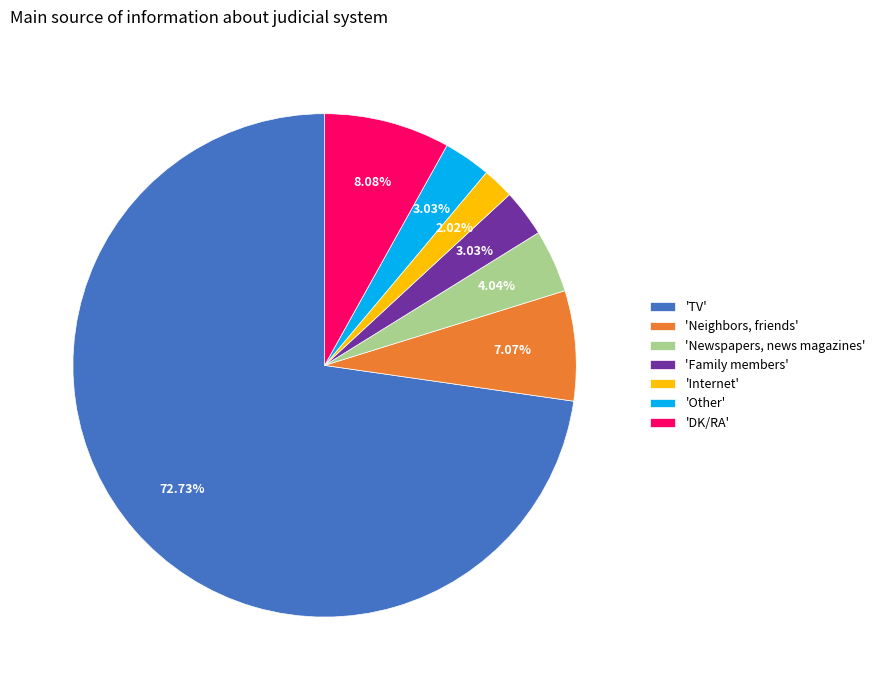

To the nearest percent, what is the difference between the largest and smallest slice percentages?

71%